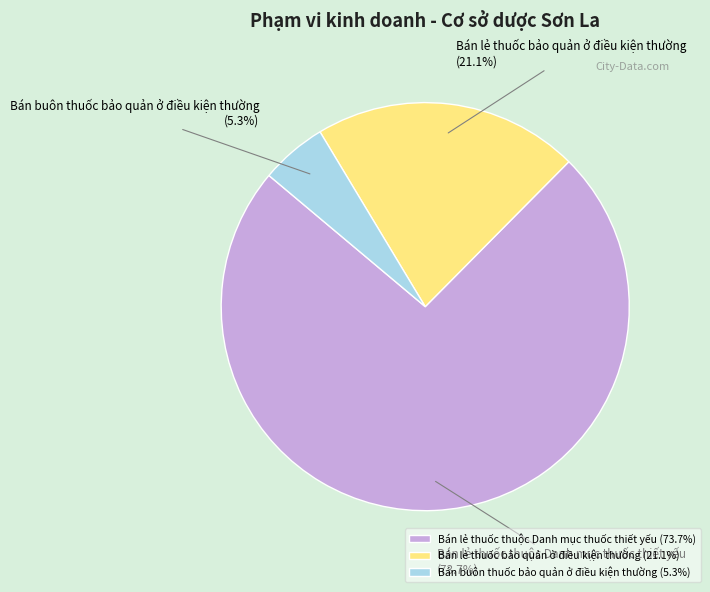

Is Bán lẻ thuốc thuộc Danh mục thuốc thiết yếu the majority of the pie?

Yes